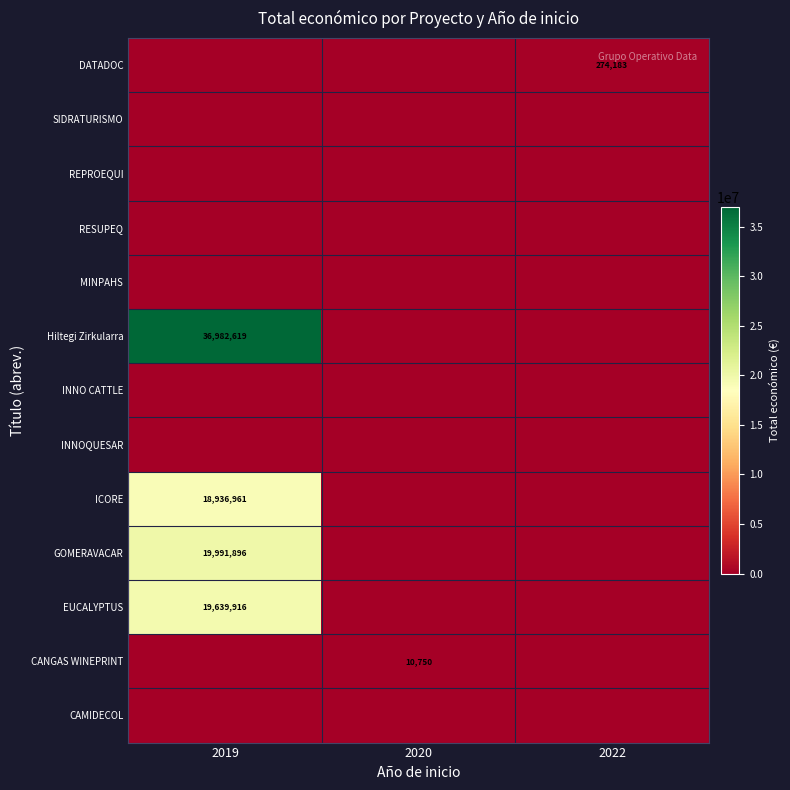

What is the difference between the highest and lowest values at 2022?

274183